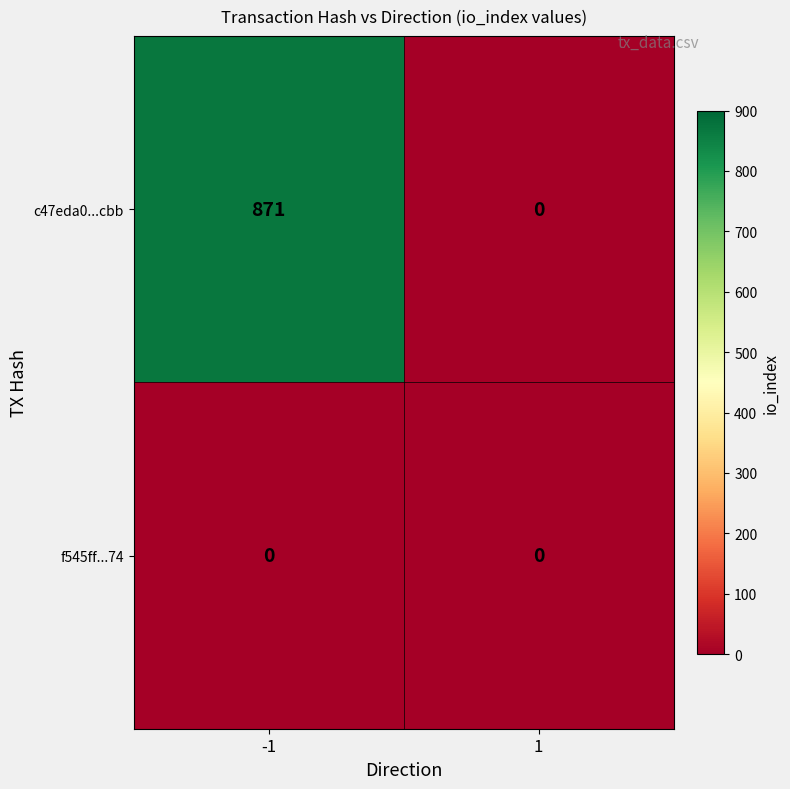

How many distinct data groups are displayed?

2